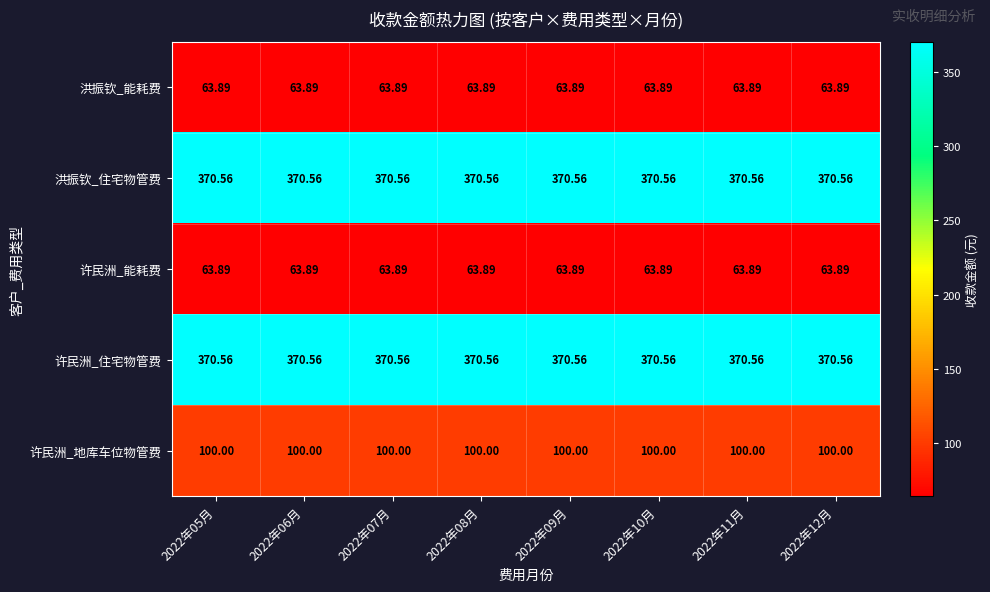

At 2022年08月, list the series in order from largest to smallest.

洪振钦_住宅物管费, 许民洲_住宅物管费, 许民洲_地库车位物管费, 洪振钦_能耗费, 许民洲_能耗费